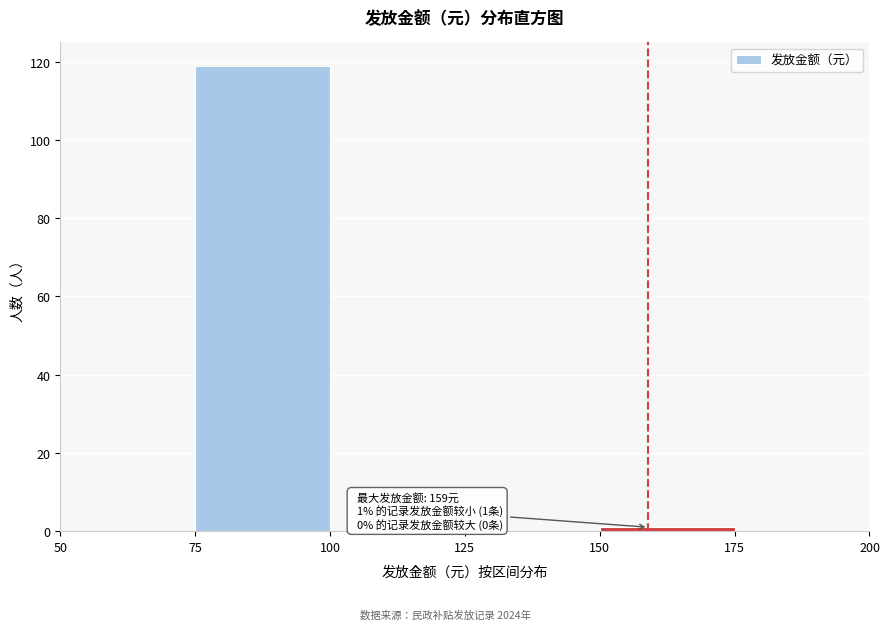

Over which range of the x-axis is the bar tallest?

75 to 100